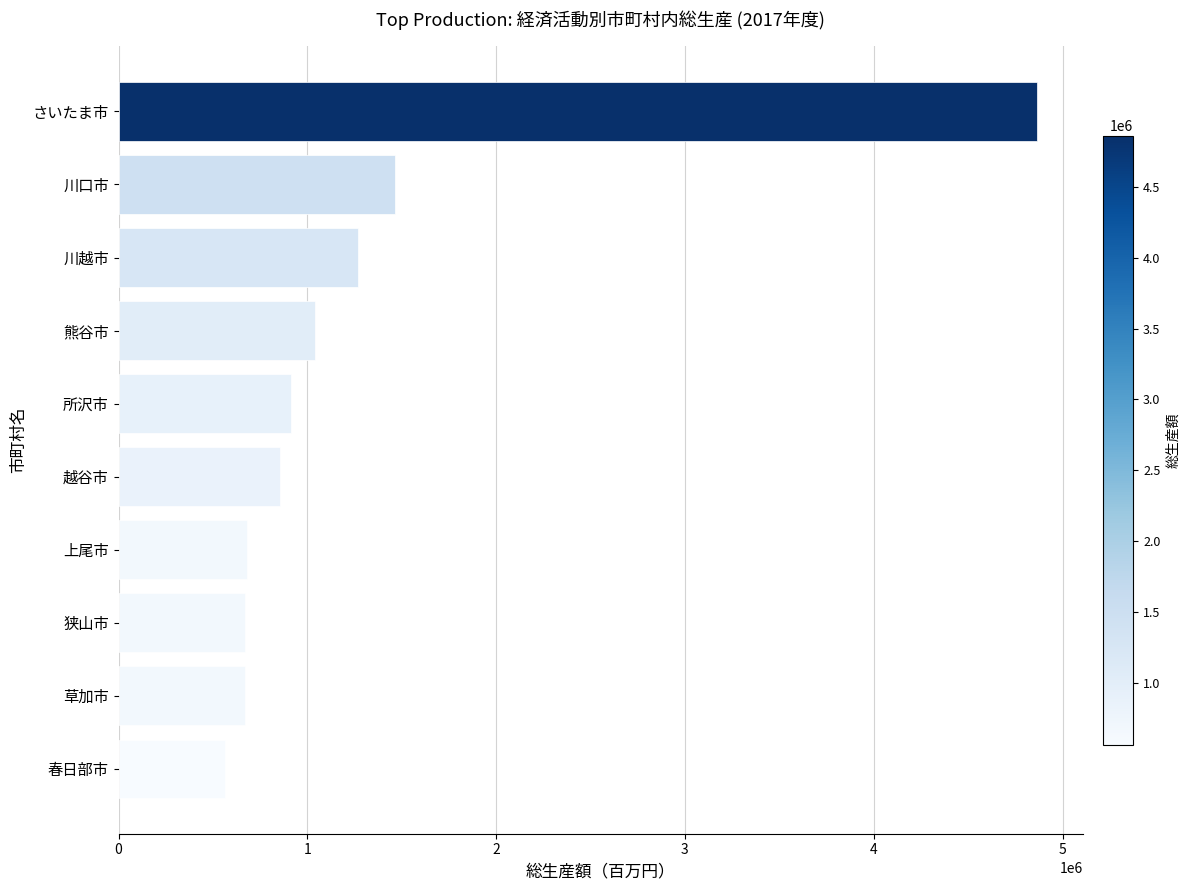

What is the average value?

1298890